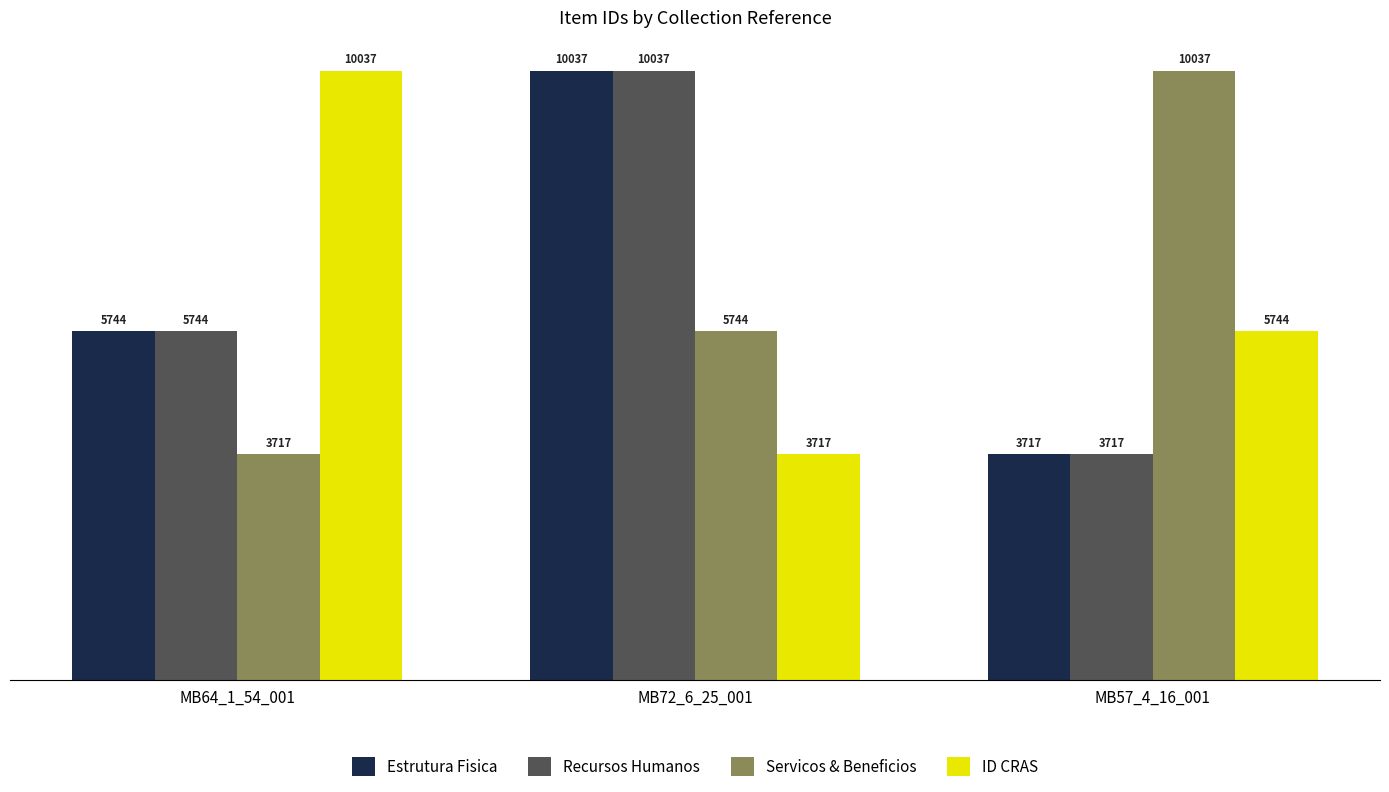

What is the greatest value displayed?

10037